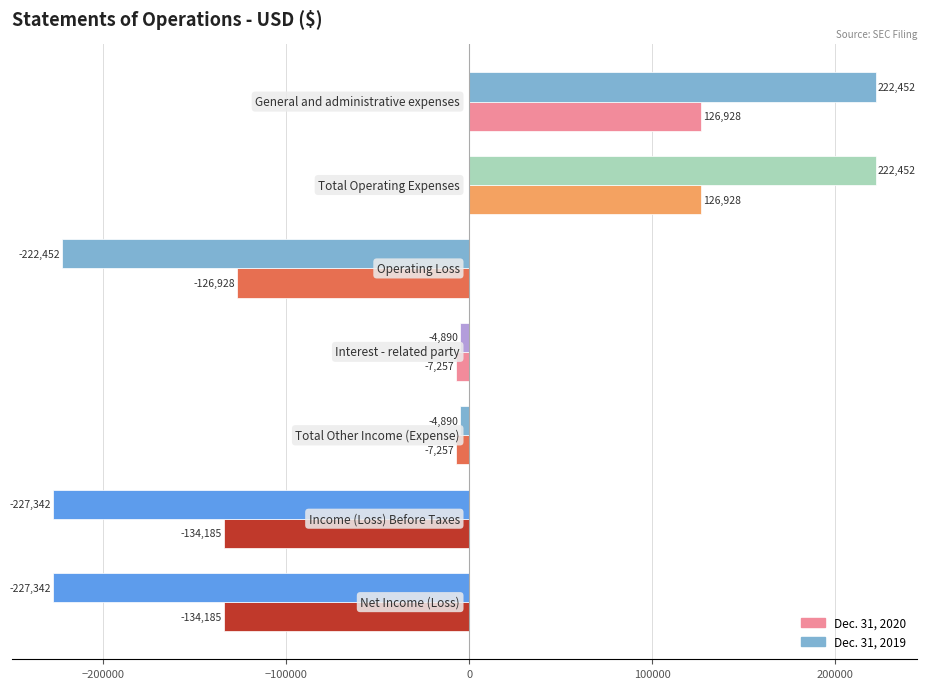

List the series in order of their overall mean, highest first.

Dec. 31, 2020, Dec. 31, 2019